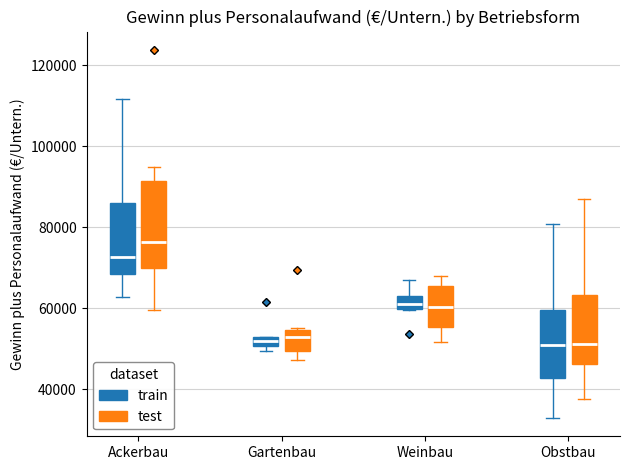

Where is the lower edge of the box for Weinbau (train) on the y-axis? The values are not printed on the chart, so give them approximately, as read against the axis.

60000